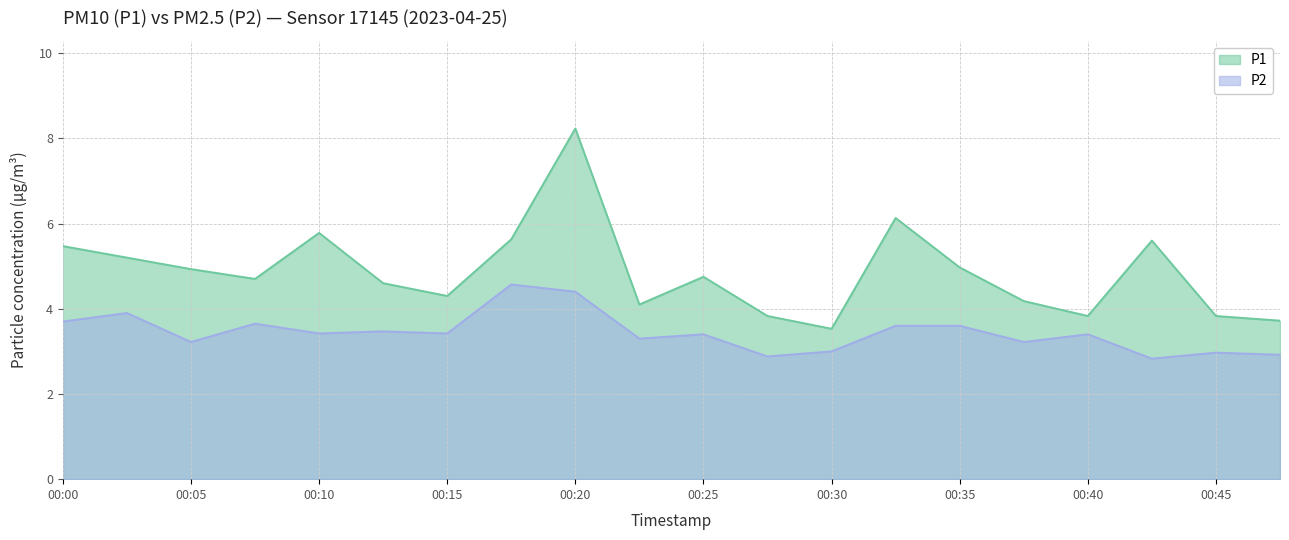

True or false: P2 has a value of 1.8 at 00:12.

False